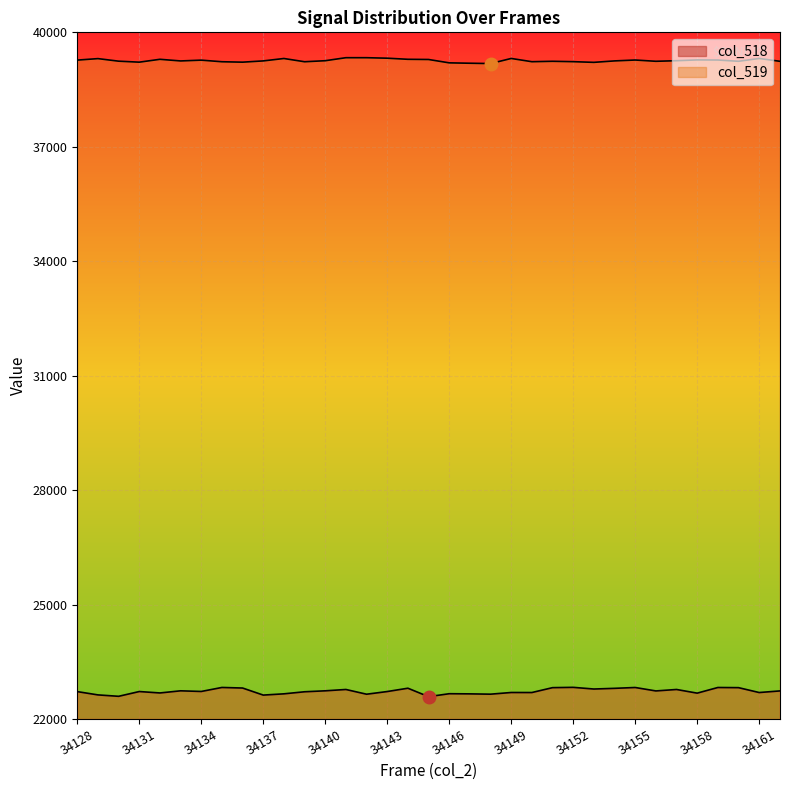

List the series in order of their peak value, highest first.

col_519, col_518